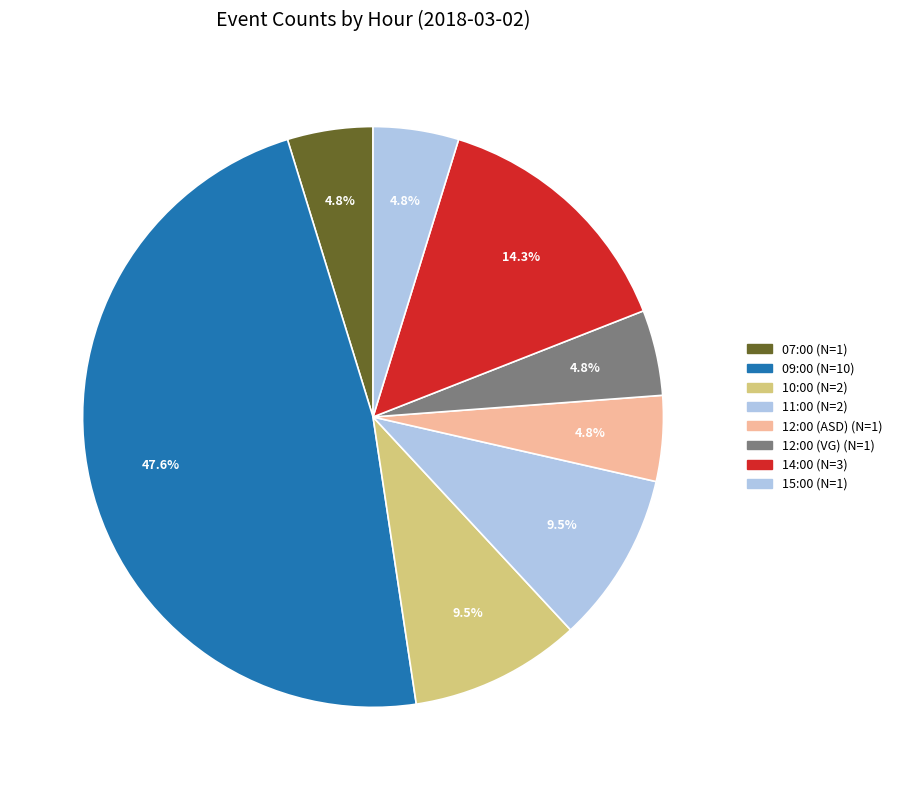

To the nearest percent, what is the average slice percentage?

12%